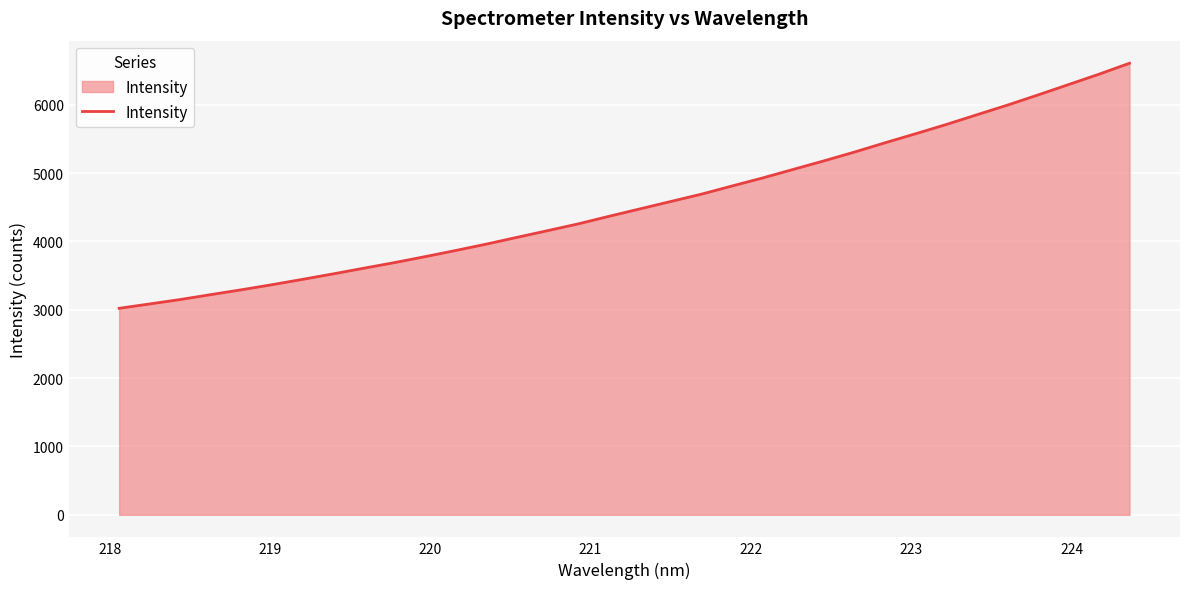

What is the smallest value displayed?

3020.8